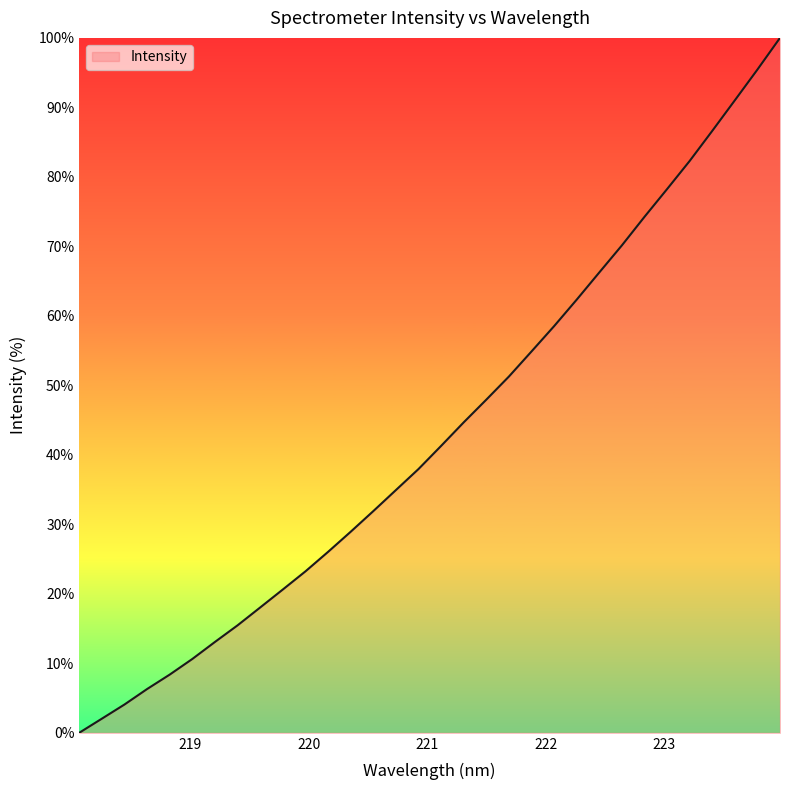

What is the difference between the maximum and minimum values?

100.0